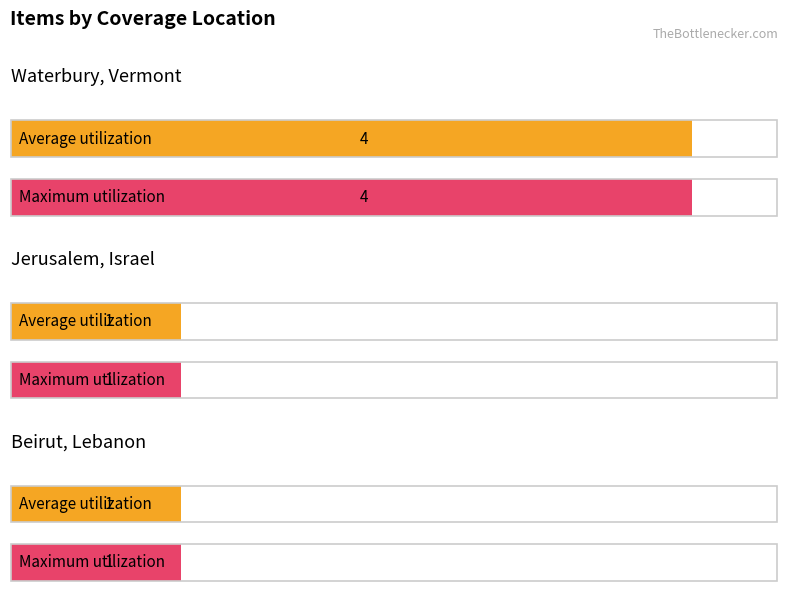

Does the chart contain any negative values?

No